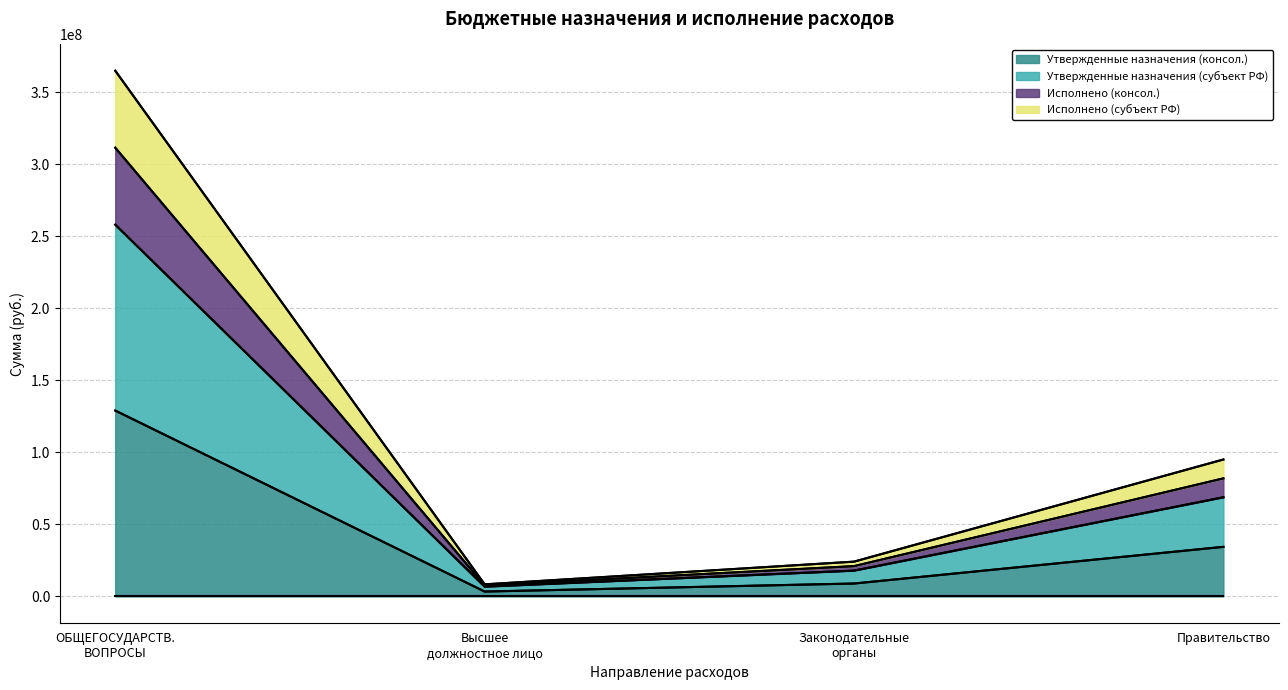

True or false: Исполнено (субъект РФ) has more than 0 points higher than both neighbors.

False